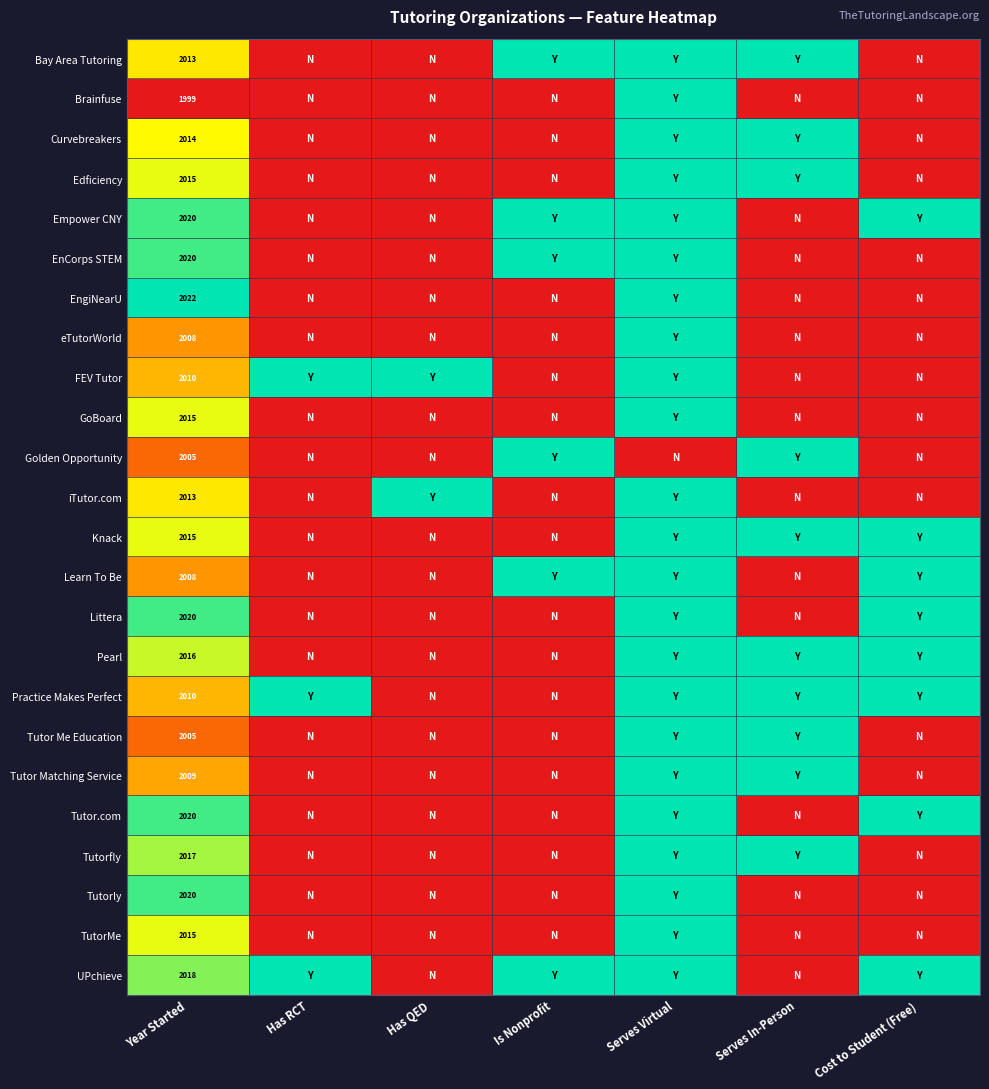

True or false: GoBoard has a value of 3248 at Year Started.

False